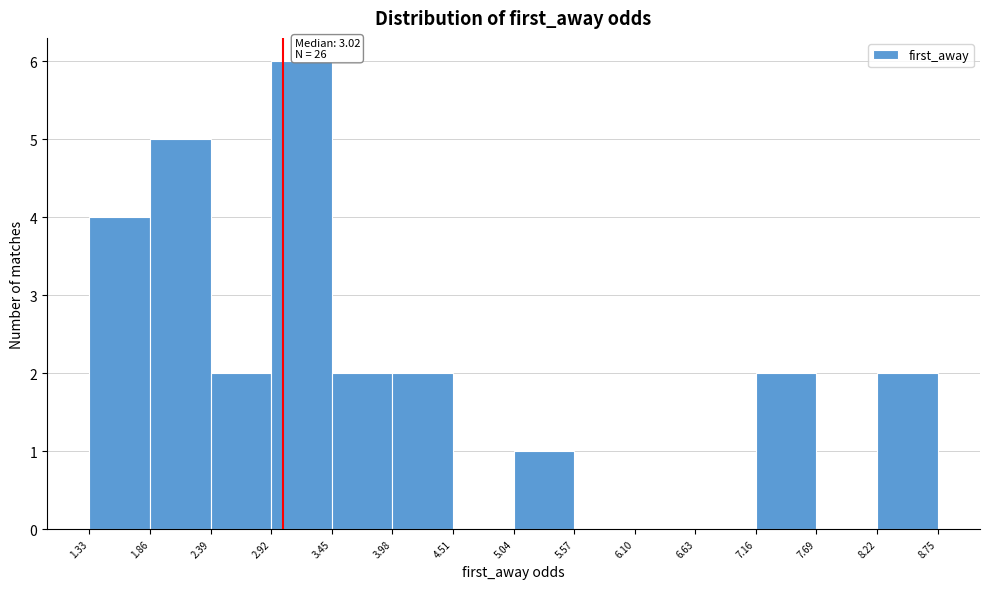

Over which range of the x-axis is the bar tallest?

2.92 to 3.45